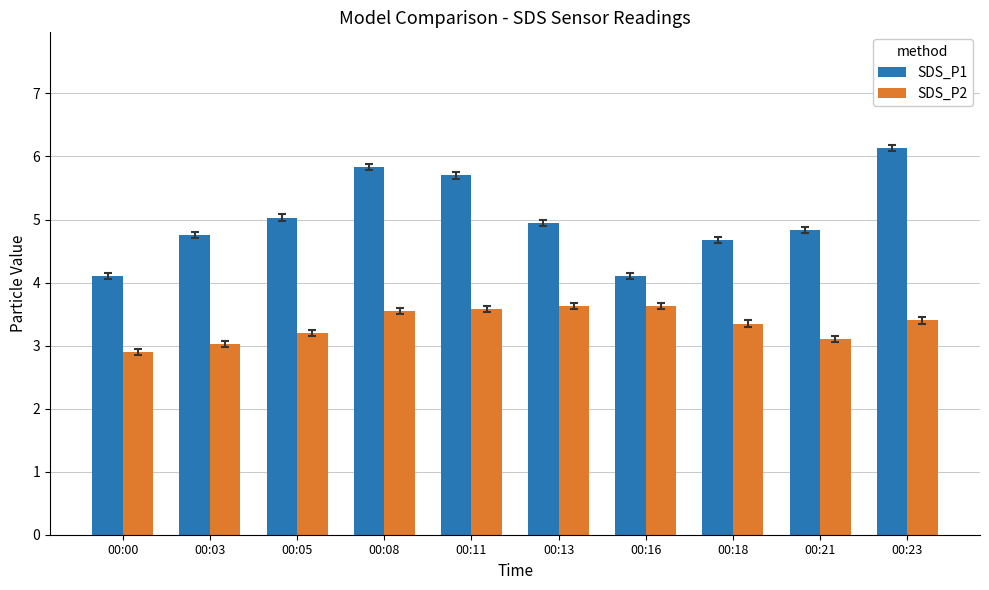

What is the total value across all series at 00:13?

8.6